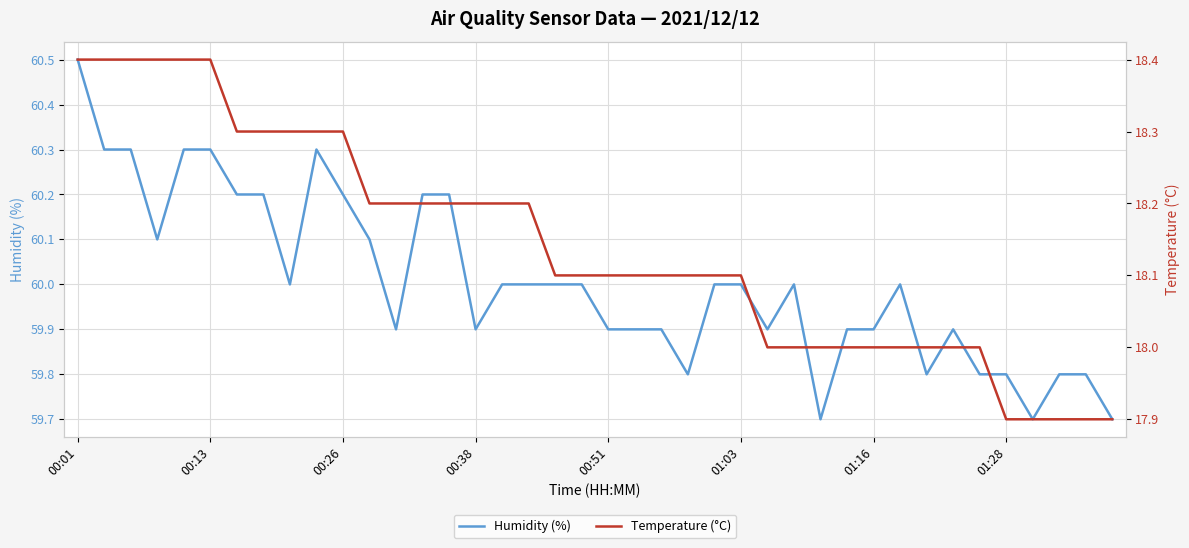

What is the maximum value for Humidity (%)?

60.5